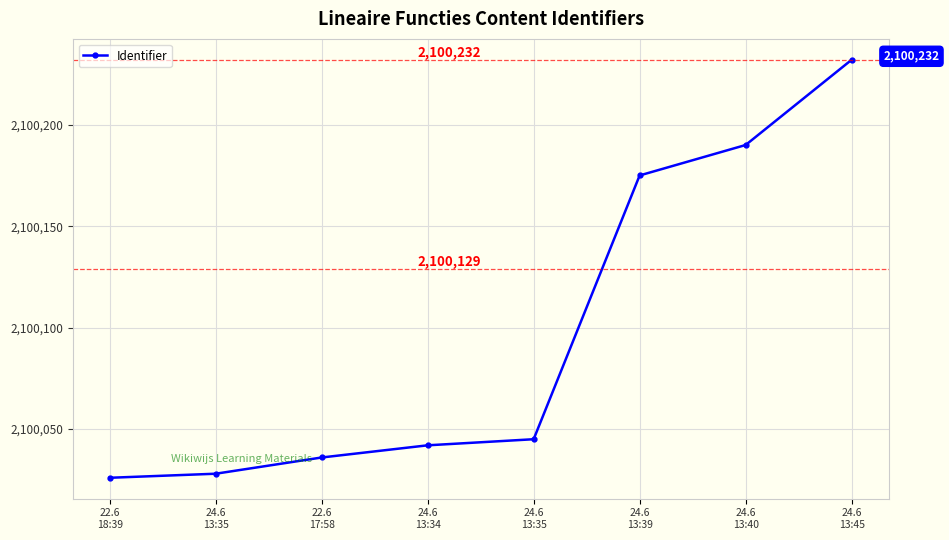

Does the chart have visible grid lines?

Yes